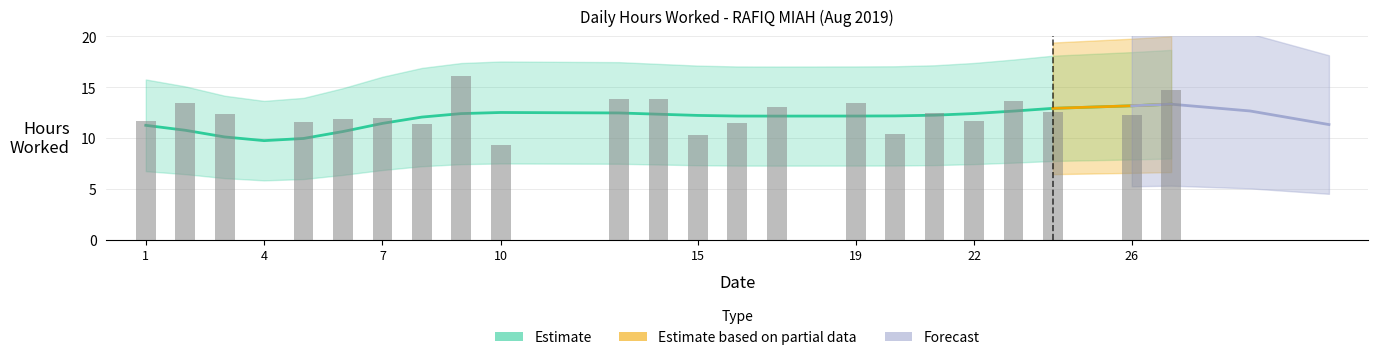

Which category has the highest value across all series?

9